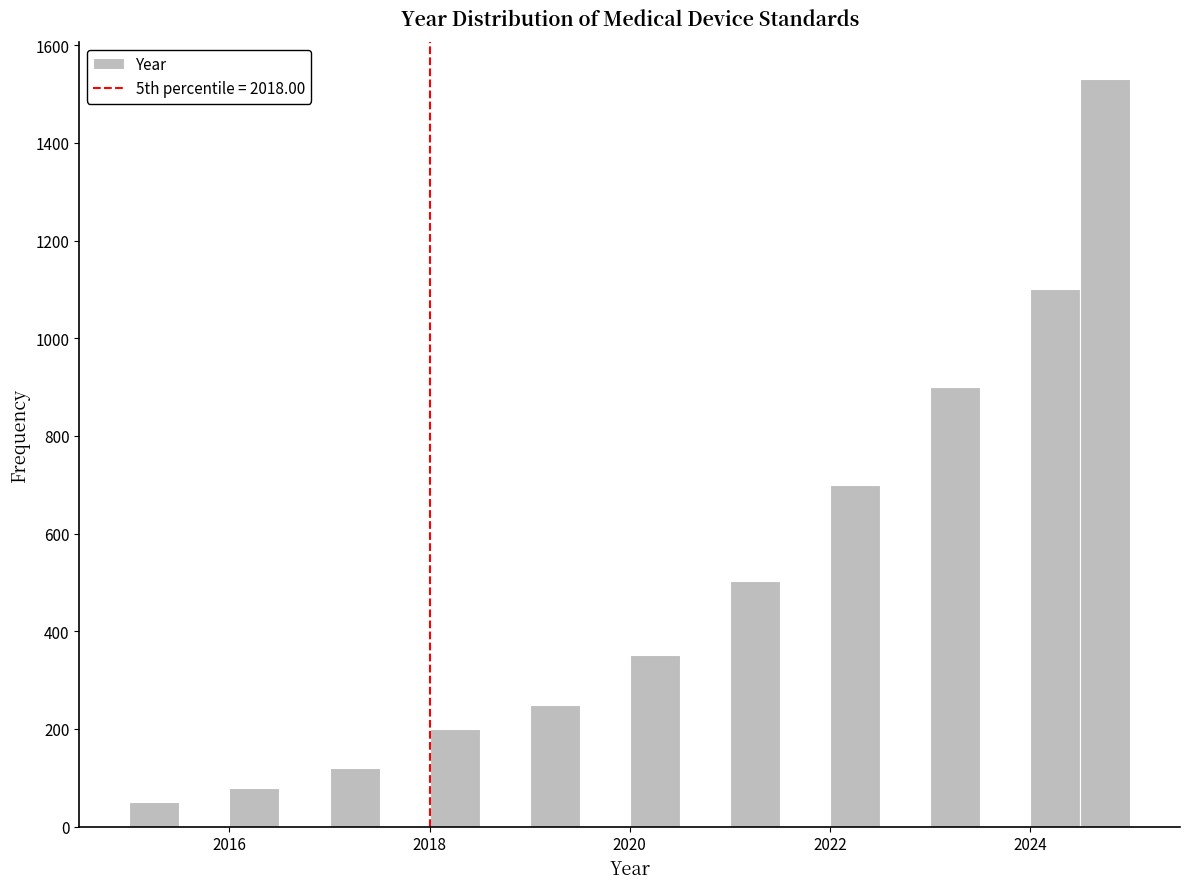

Read against the x-axis, roughly where is the centre of the tallest bar?

2024.8